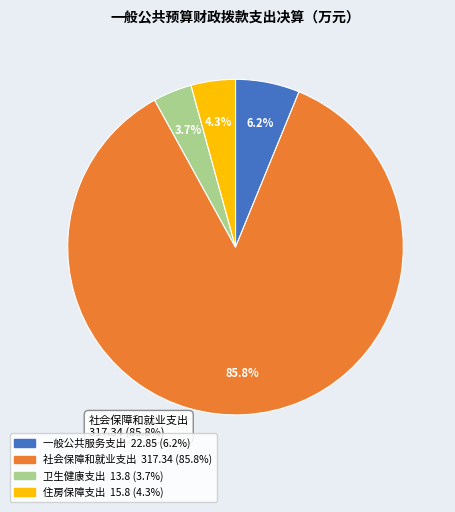

Does any single category account for the majority?

Yes